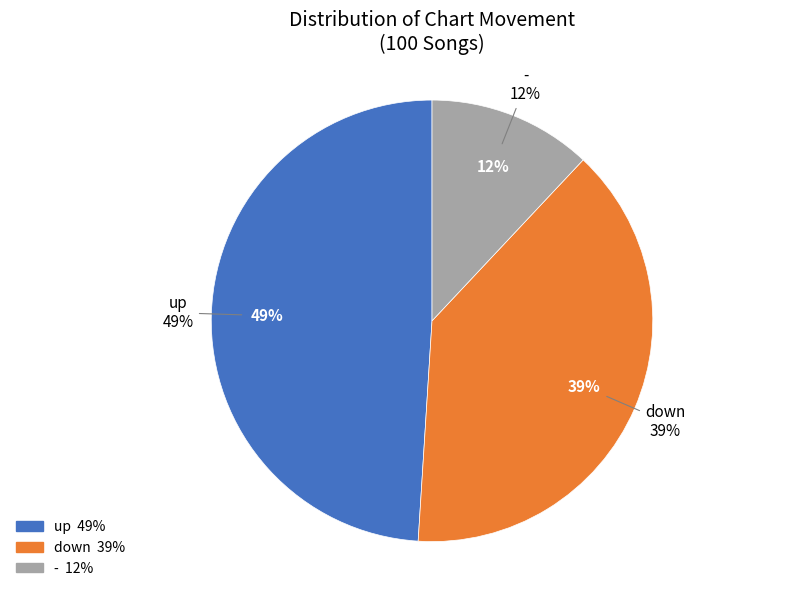

Combined, do down and - account for over 50%?

Yes